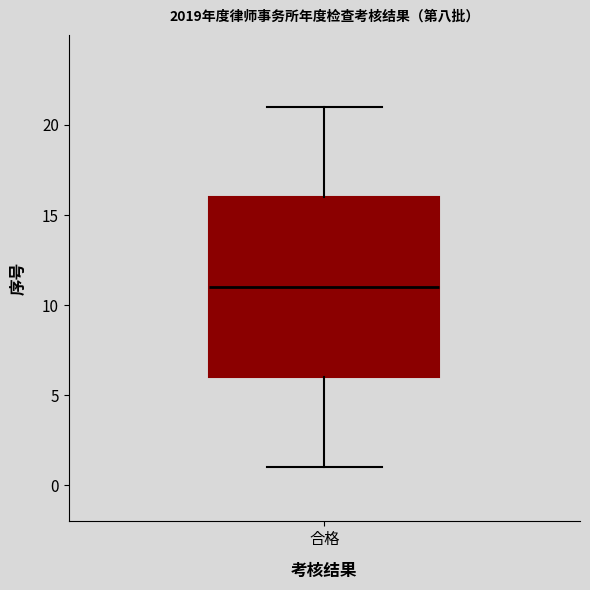

Where is the lower edge of the box for 合格 on the y-axis? The values are not printed on the chart, so give them approximately, as read against the axis.

6